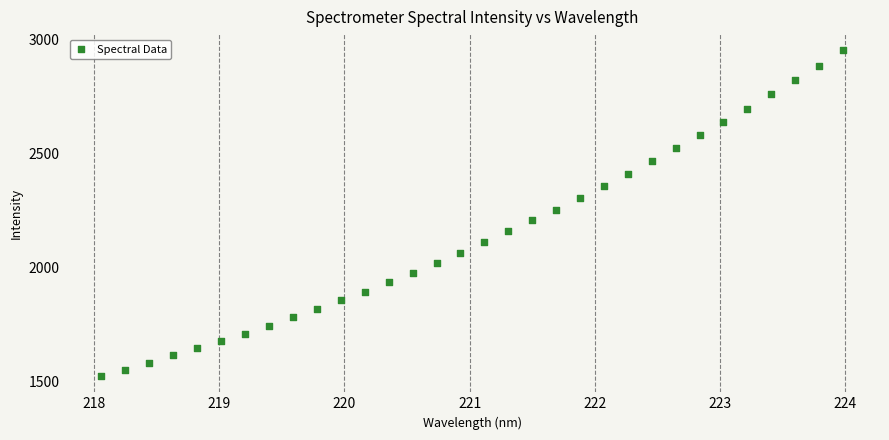

What is the range of Y values (max minus min)?

1428.6